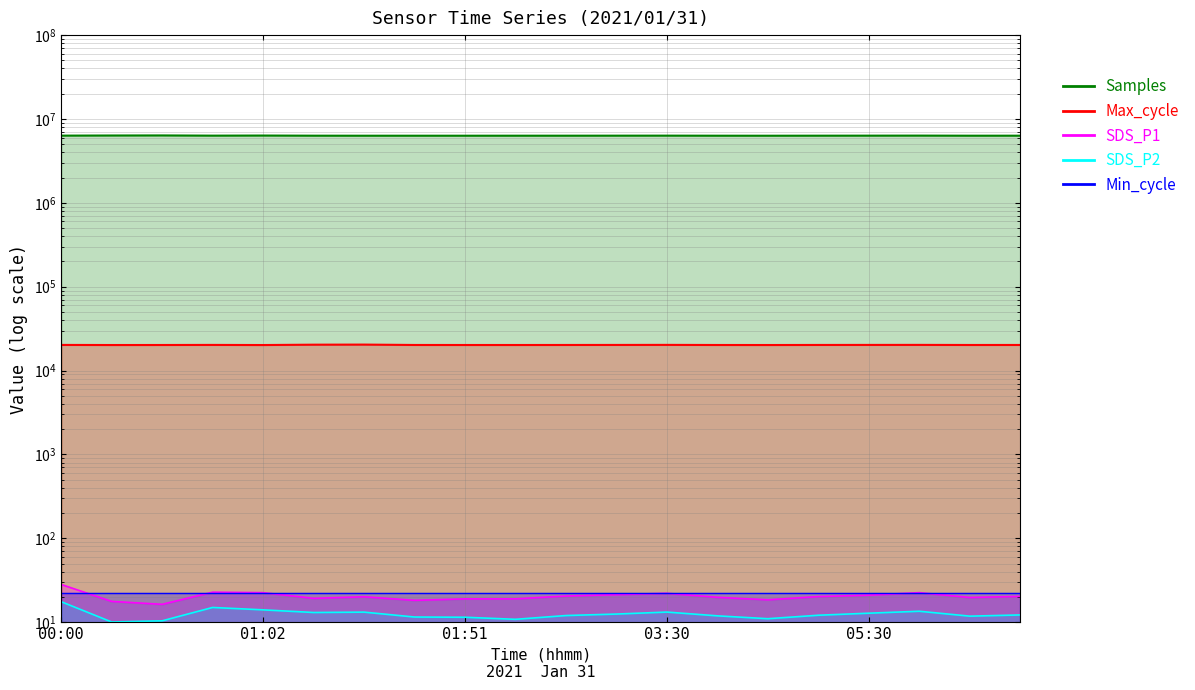

Reading left to right, extract all data points from this chart.

Samples: 6331247.0	6353502.0	6365416.0	6328966.0	6346626.0	6321758.0	6316063.0	6317181.0	6316765.0	6319384.0	6320000.0	6325000.0	6330000.0	6318000.0	6315000.0	6322000.0	6328000.0	6335000.0	6319000.0	6321000.0
Max_cycle: 20226.0	20173.0	20187.0	20230.0	20166.0	20361.0	20412.0	20200.0	20186.0	20184.0	20200.0	20220.0	20250.0	20190.0	20175.0	20210.0	20230.0	20245.0	20195.0	20205.0
SDS_P1: 28.1	17.7	16.3	22.8	22.5	19.2	20.1	18.2	19.0	19.0	20.5	21.3	22.1	19.8	18.5	20.2	21.0	22.5	19.7	20.3
SDS_P2: 17.6	10.1	10.4	15.0	14.0	13.1	13.2	11.5	11.4	10.8	12.0	12.5	13.2	11.9	11.0	12.1	12.8	13.5	11.8	12.2
Min_cycle: 22.0	22.0	22.0	22.0	22.0	22.0	22.0	22.0	22.0	22.0	22.0	22.0	22.0	22.0	22.0	22.0	22.0	22.0	22.0	22.0